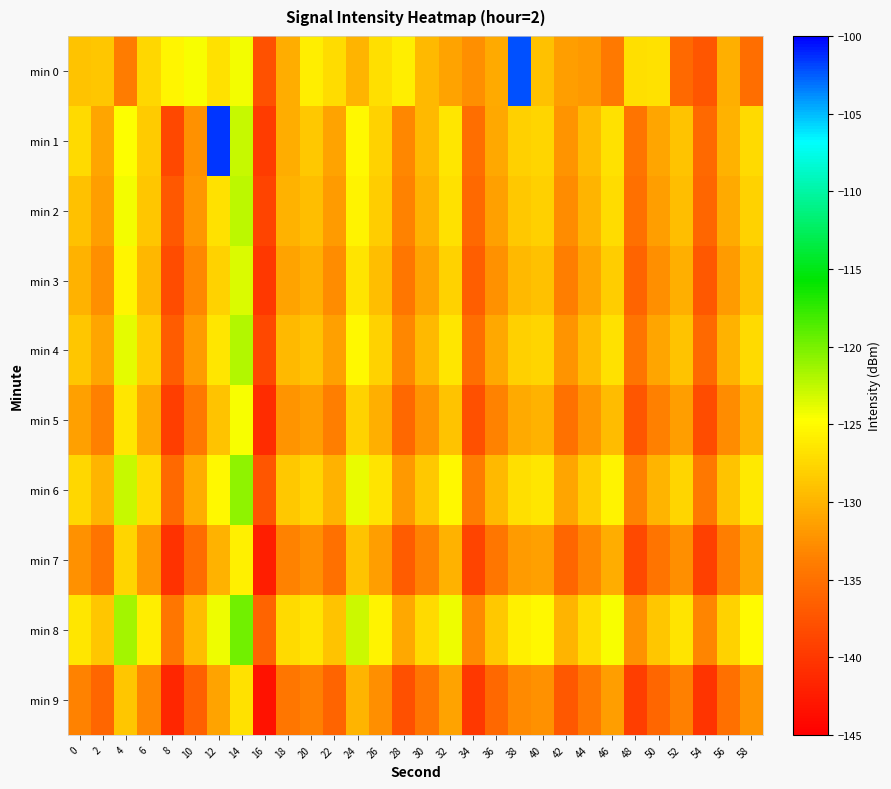

Which label corresponds to the largest value in the chart?

12